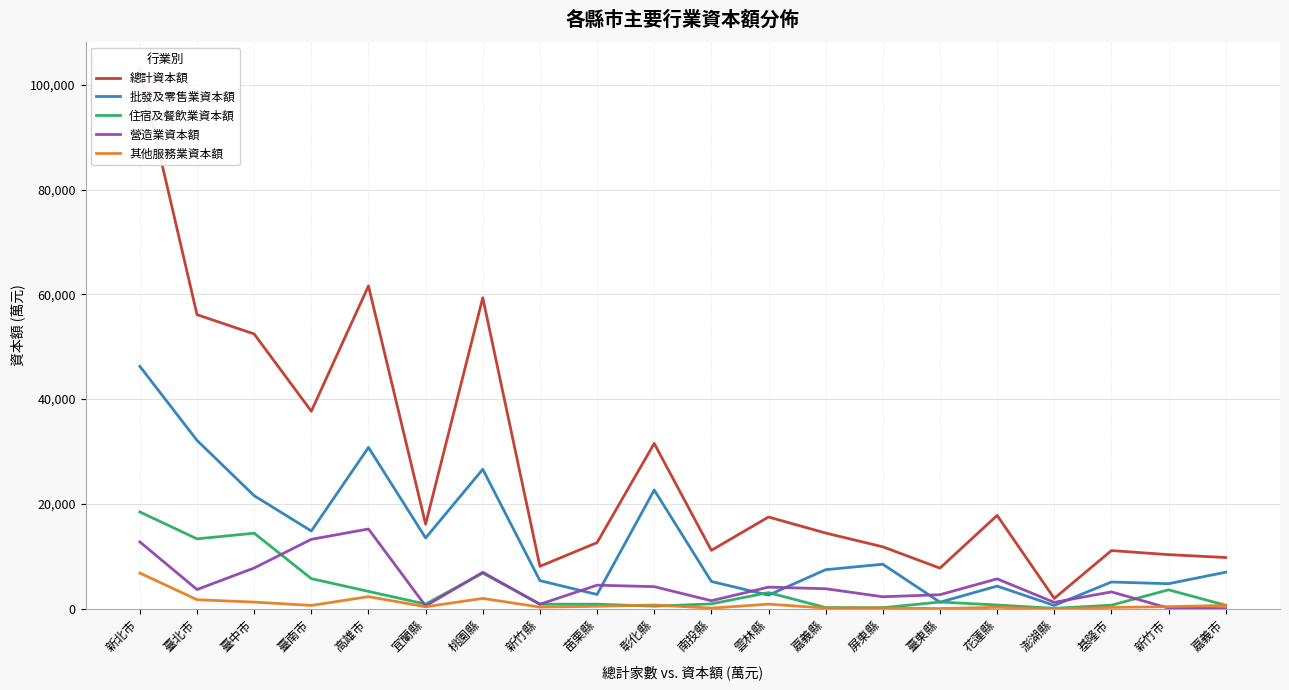

Does the chart display data point markers on the line(s)?

No